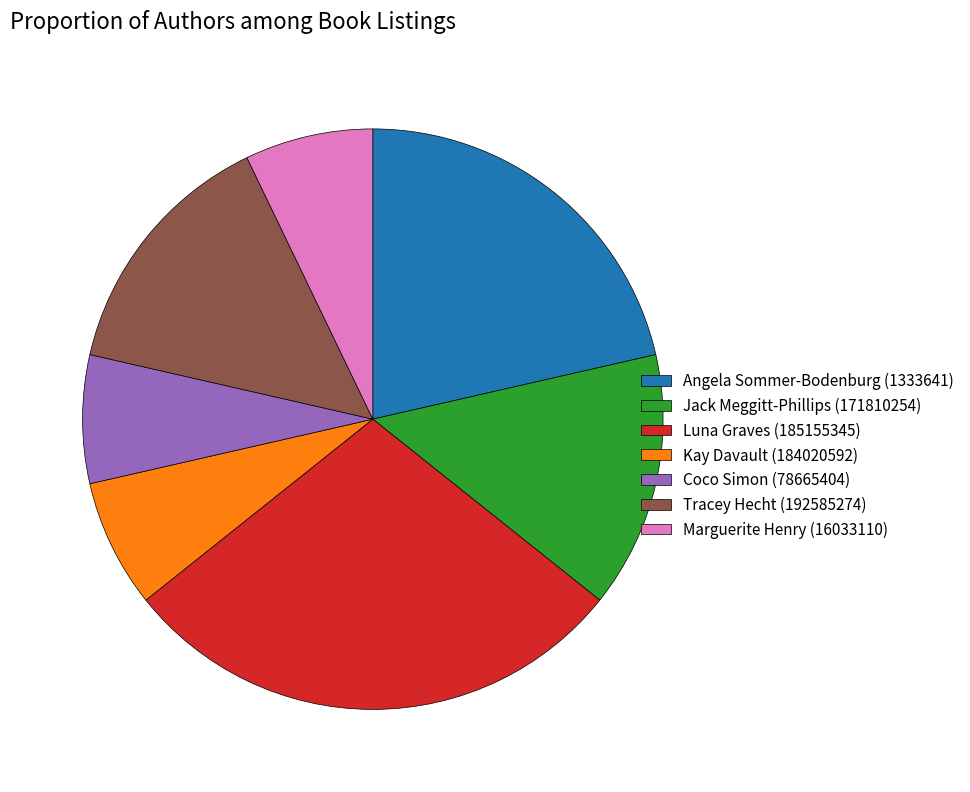

Do Tracey Hecht (192585274) and Coco Simon (78665404) together represent more than half of the pie?

No